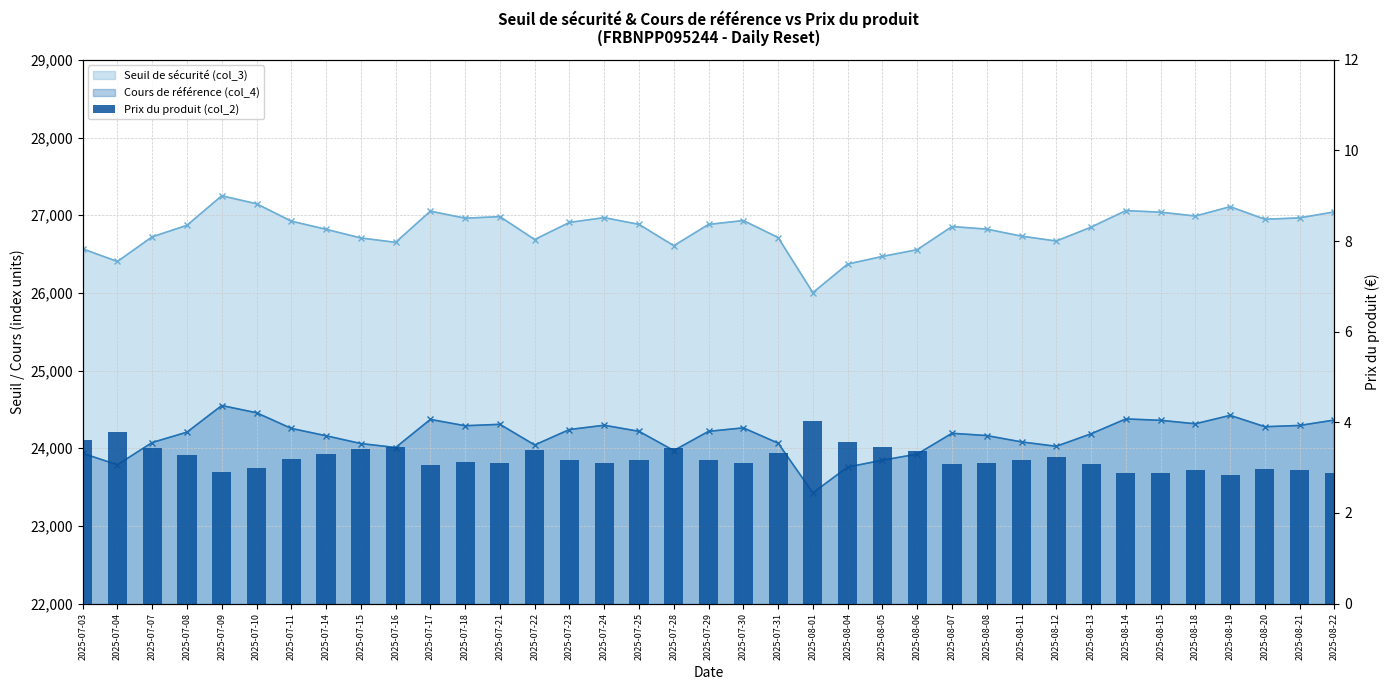

Rank the categories by value from highest to lowest.

2025-08-01, 2025-07-04, 2025-07-03, 2025-08-04, 2025-07-16, 2025-08-05, 2025-07-28, 2025-07-07, 2025-07-15, 2025-07-22, 2025-08-06, 2025-07-31, 2025-07-14, 2025-07-08, 2025-08-12, 2025-07-11, 2025-07-25, 2025-08-11, 2025-07-23, 2025-07-29, 2025-07-18, 2025-07-21, 2025-07-30, 2025-07-24, 2025-08-08, 2025-08-07, 2025-08-13, 2025-07-17, 2025-07-10, 2025-08-20, 2025-08-21, 2025-08-18, 2025-07-09, 2025-08-15, 2025-08-22, 2025-08-14, 2025-08-19